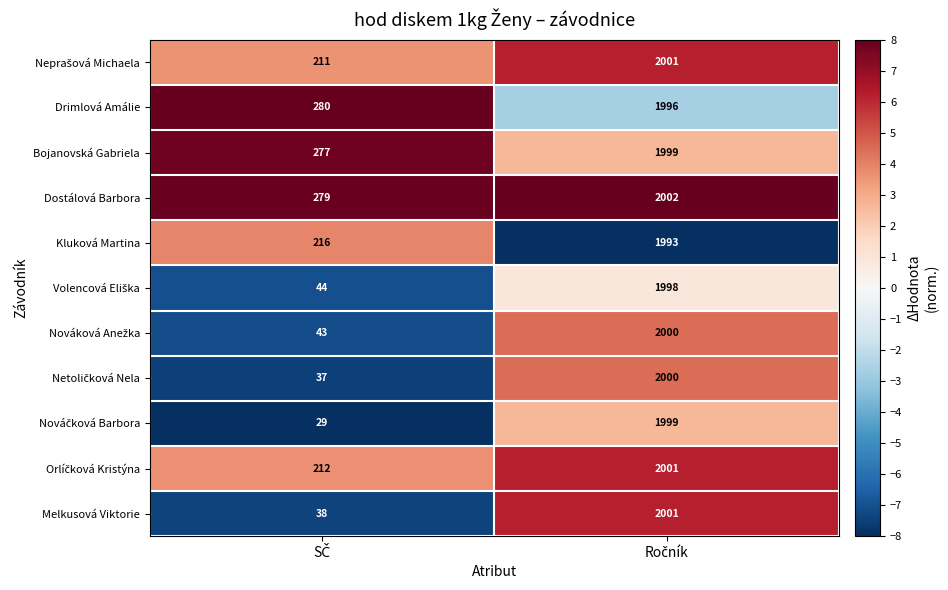

Which series has the largest total across all categories?

Dostálová Barbora